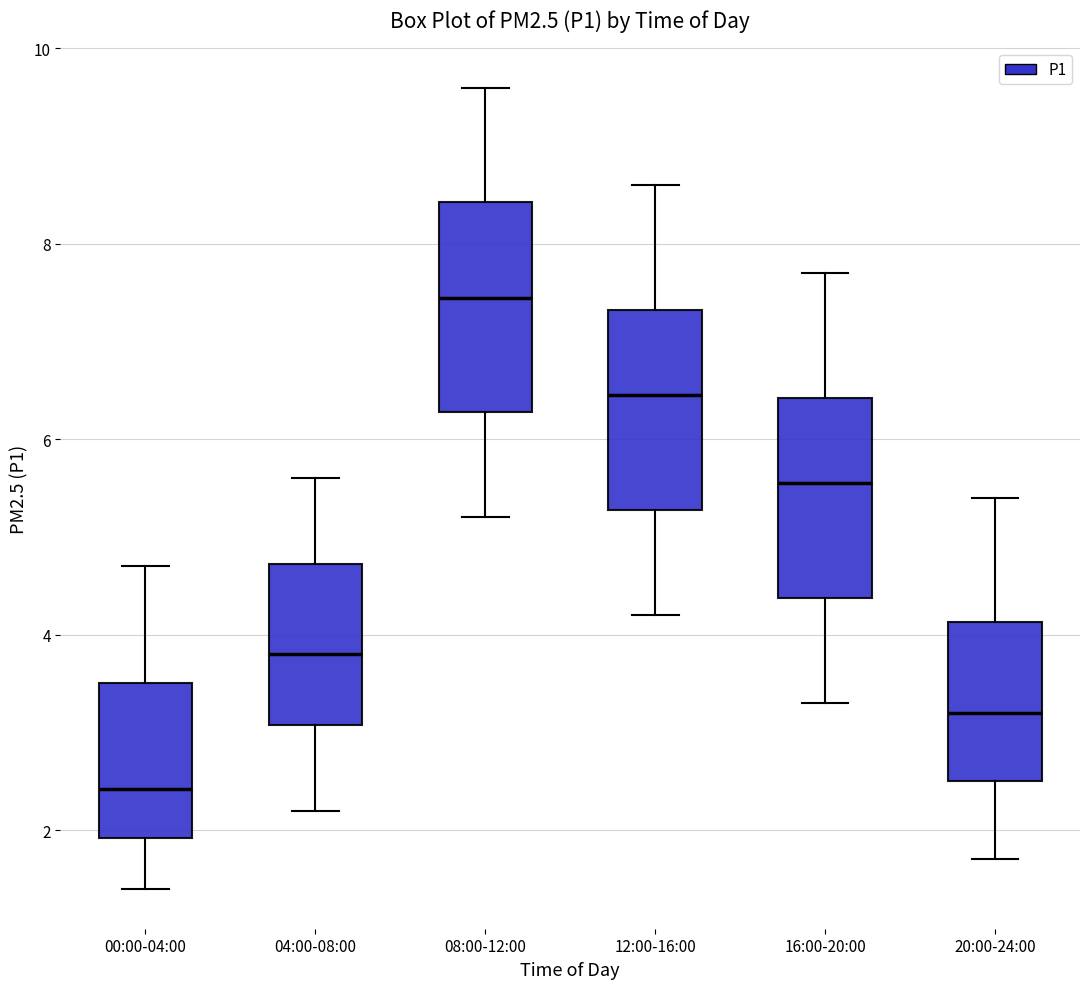

Where does the upper whisker of the box for 00:00-04:00 end on the y-axis? The values are not printed on the chart, so give them approximately, as read against the axis.

4.8